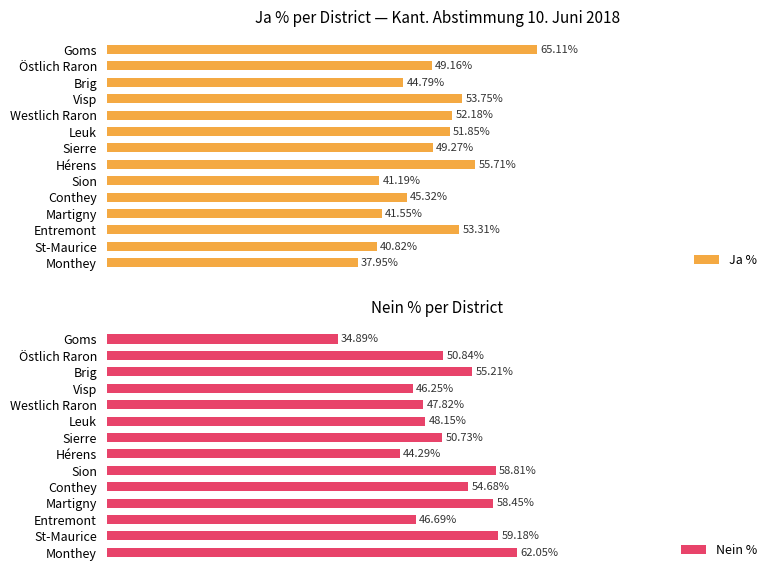

At which label does Nein % reach its minimum?

Goms